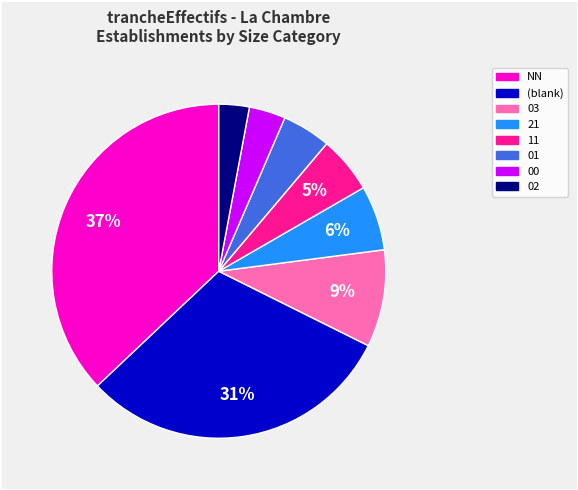

Is there a majority slice in this chart?

No